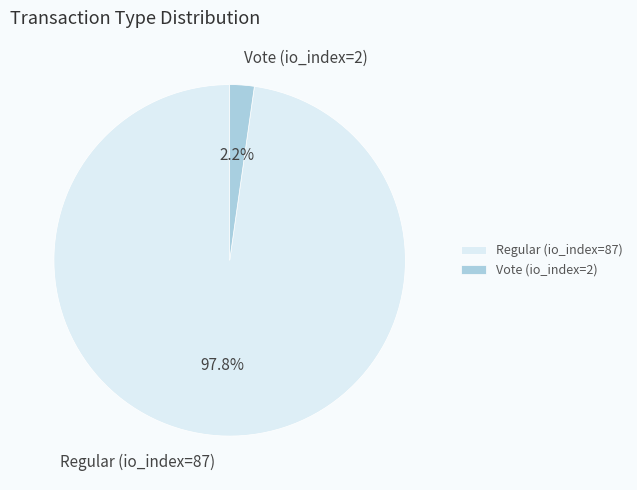

What portion of the pie excludes Vote (io_index=2)?

97.8%